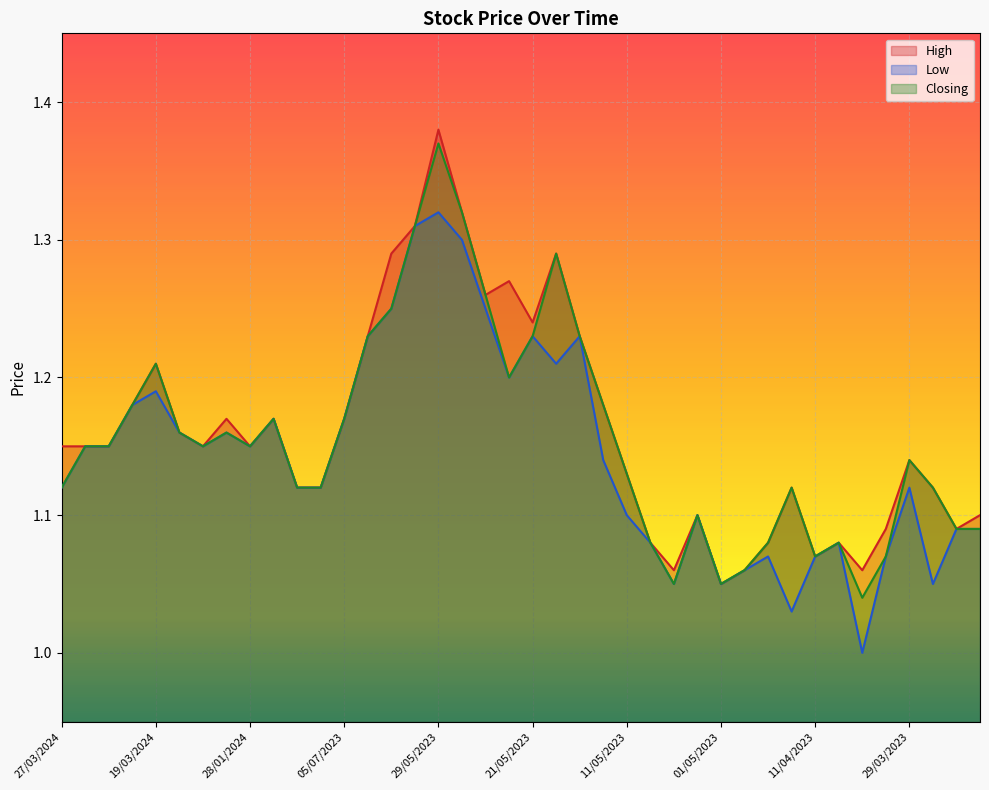

True or false: Low has more than 1 interior local peaks.

True